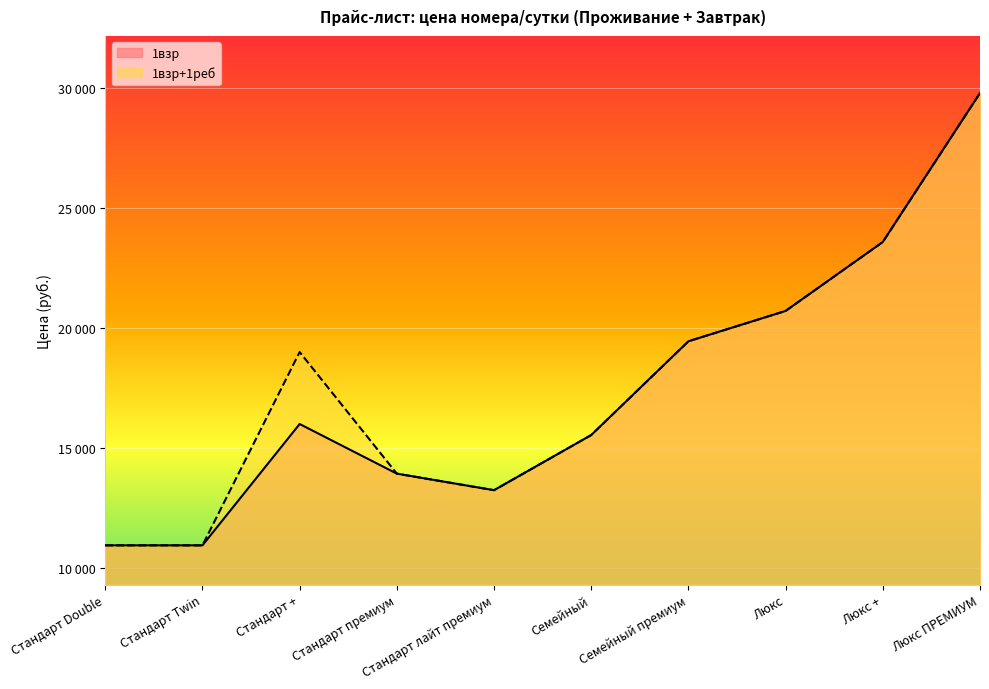

Which series has the largest range (max minus min)?

1взр